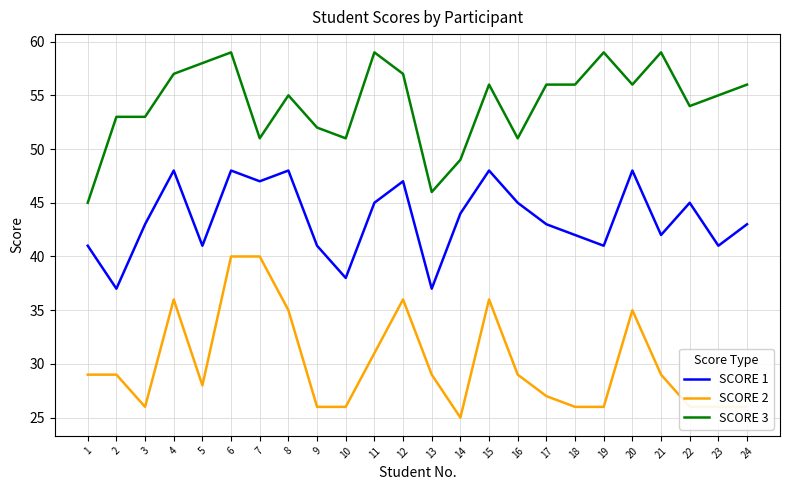

What is the sum of the SCORE 2 values at 24 and 6?

66